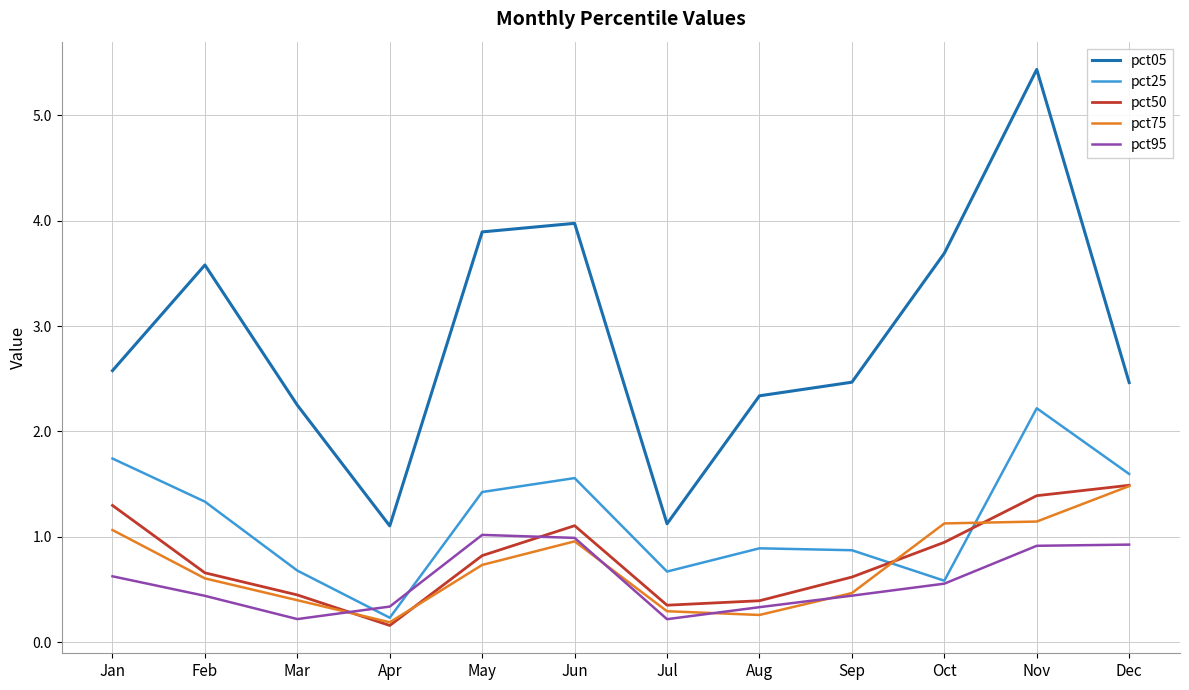

Which series has the largest total across all categories?

pct05